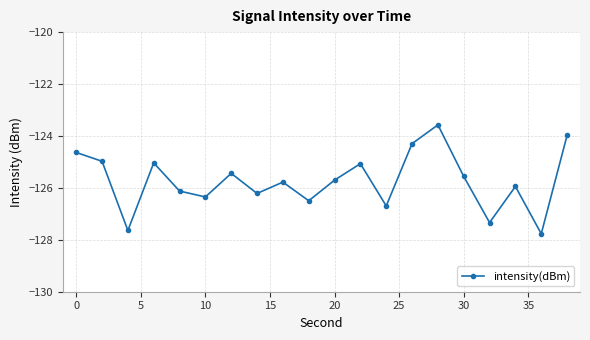

True or false: the data has more than 1 interior local peaks.

True